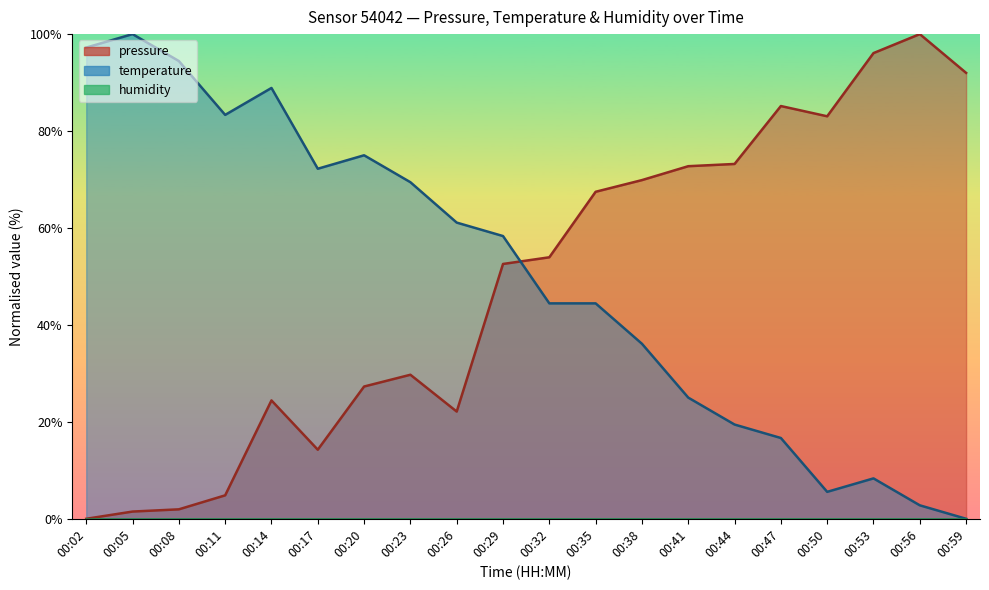

Rank the categories by temperature value from lowest to highest.

00:59, 00:56, 00:50, 00:53, 00:47, 00:44, 00:41, 00:38, 00:32, 00:35, 00:29, 00:26, 00:23, 00:17, 00:20, 00:11, 00:14, 00:08, 00:02, 00:05